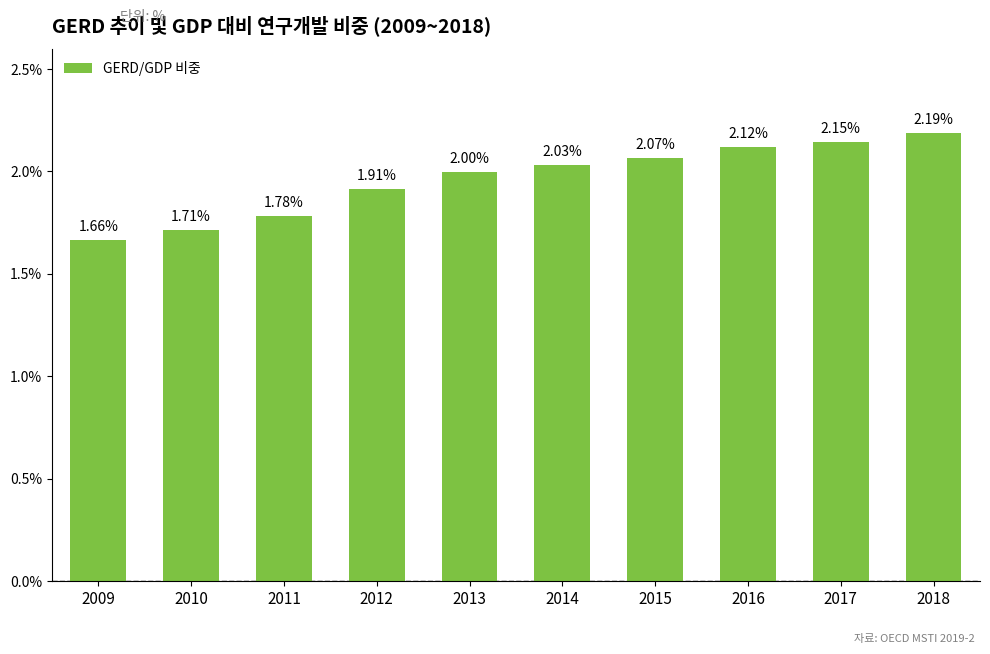

What is the value of the 6th bar from the left?

2.0